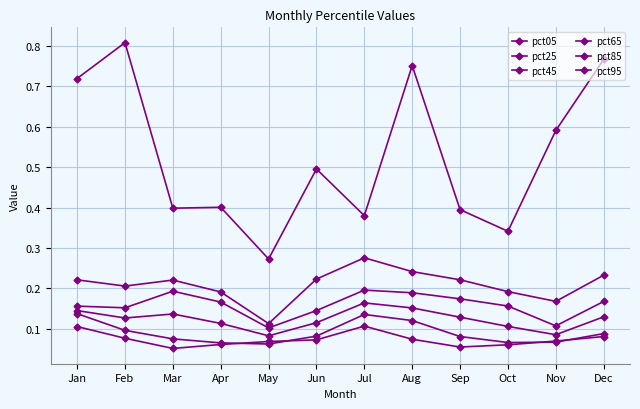

Does the chart have visible grid lines?

Yes